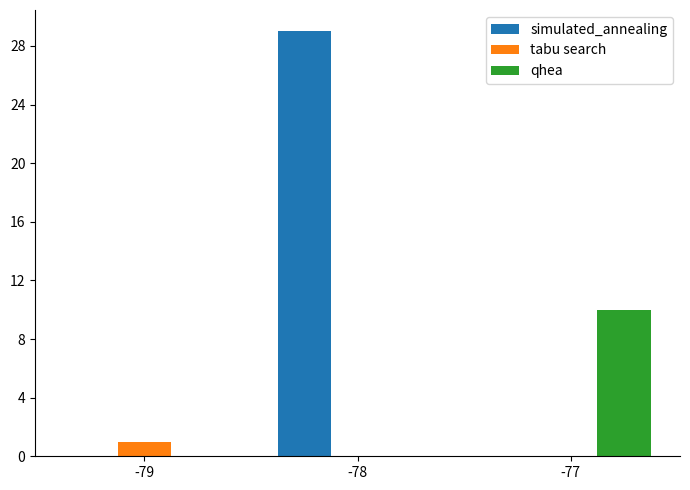

At which category is the sum across all series the highest?

-78